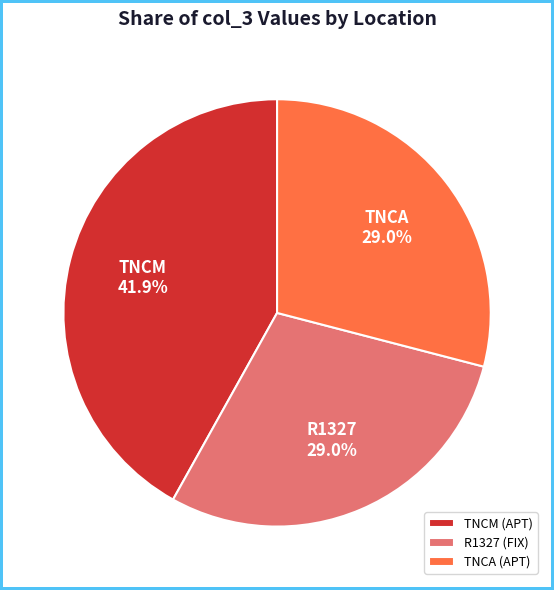

Combined, do TNCA (APT) and R1327 (FIX) account for over 50%?

Yes